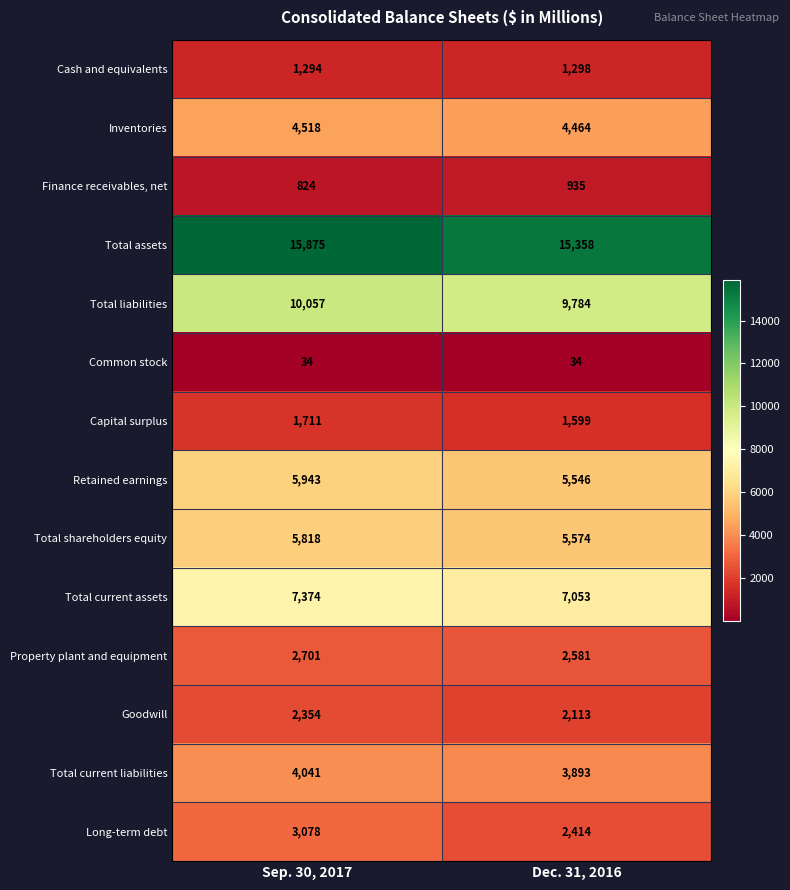

True or false: Capital surplus has a value of 2500 at Sep. 30, 2017.

False